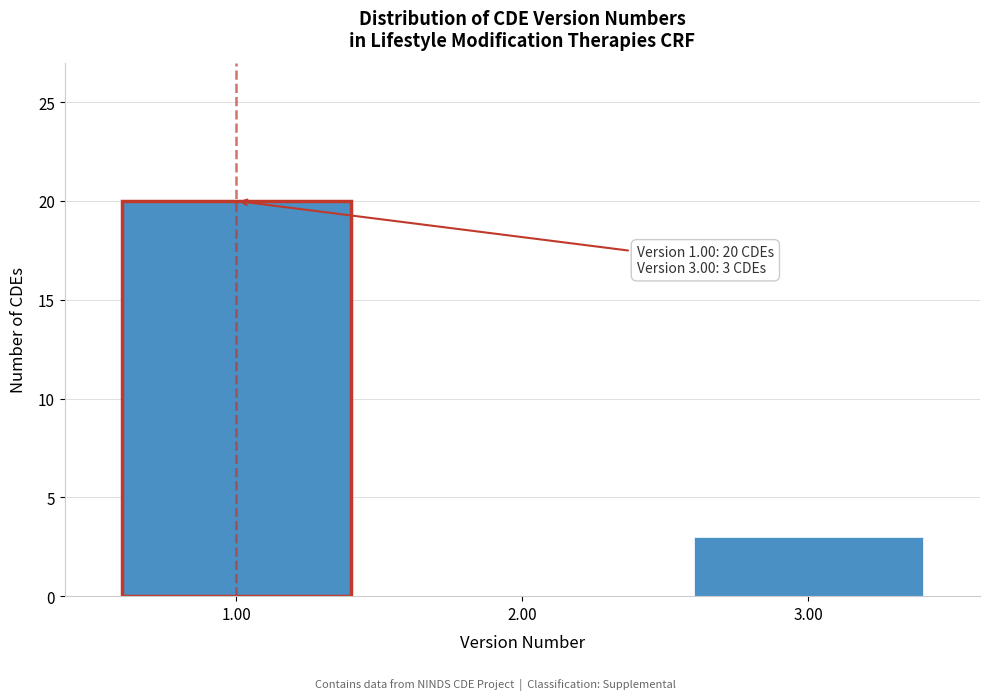

Reading left to right, list all the values displayed in this chart.

1.00=20	2.00=0	3.00=3